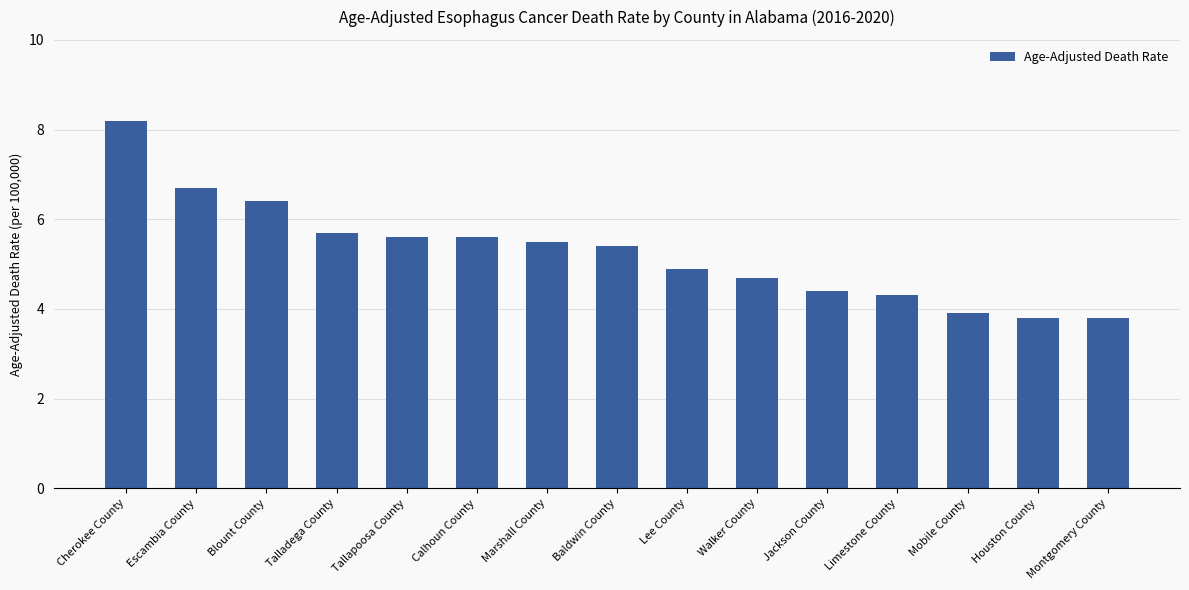

Reading left to right, extract all data points from this chart.

Cherokee County=8.2	Escambia County=6.7	Blount County=6.4	Talladega County=5.7	Tallapoosa County=5.6	Calhoun County=5.6	Marshall County=5.5	Baldwin County=5.4	Lee County=4.9	Walker County=4.7	Jackson County=4.4	Limestone County=4.3	Mobile County=3.9	Houston County=3.8	Montgomery County=3.8